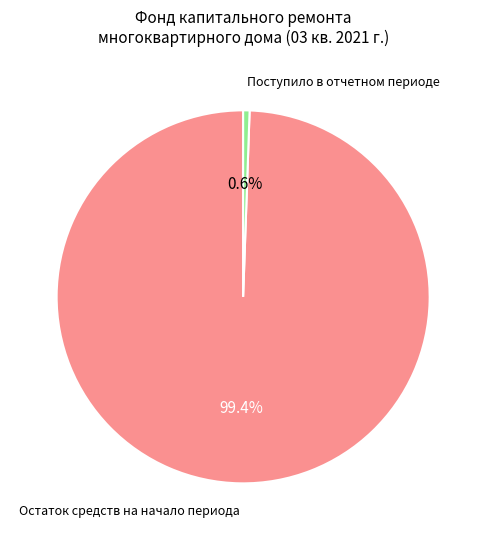

Does any single category account for the majority?

Yes